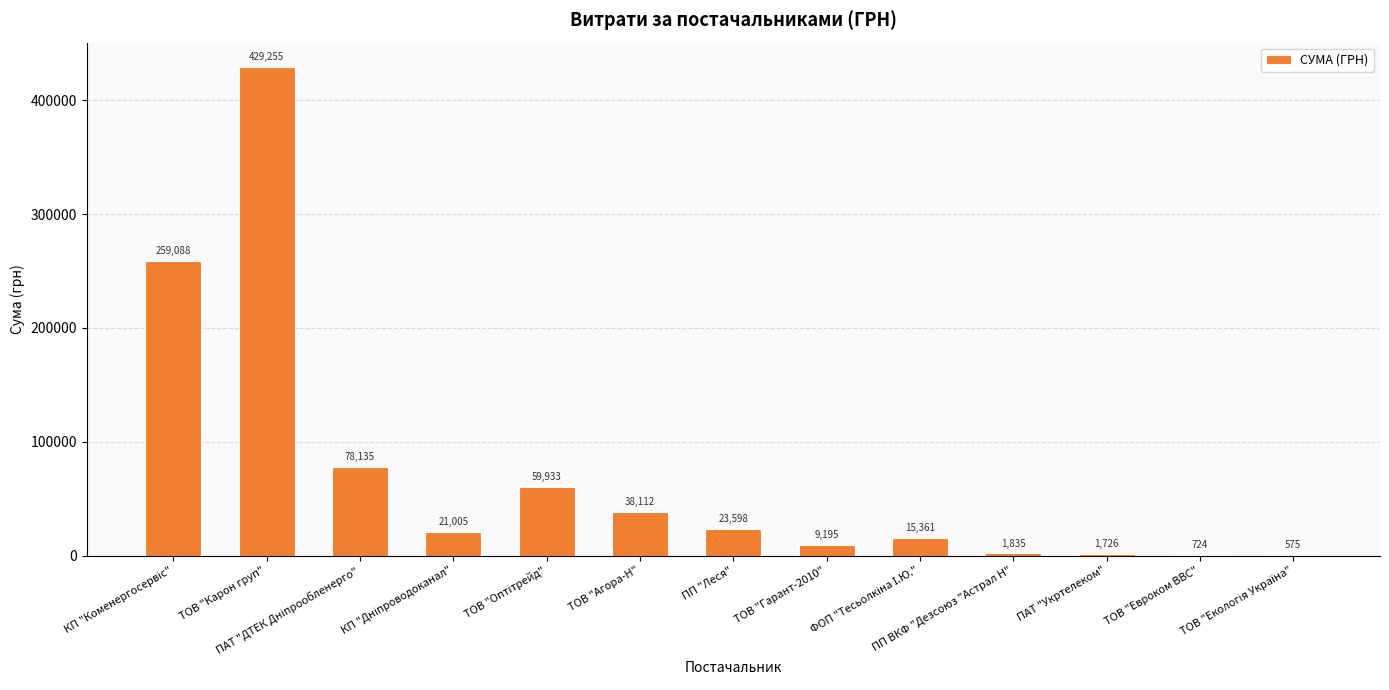

What is the maximum value shown in the chart?

429254.7